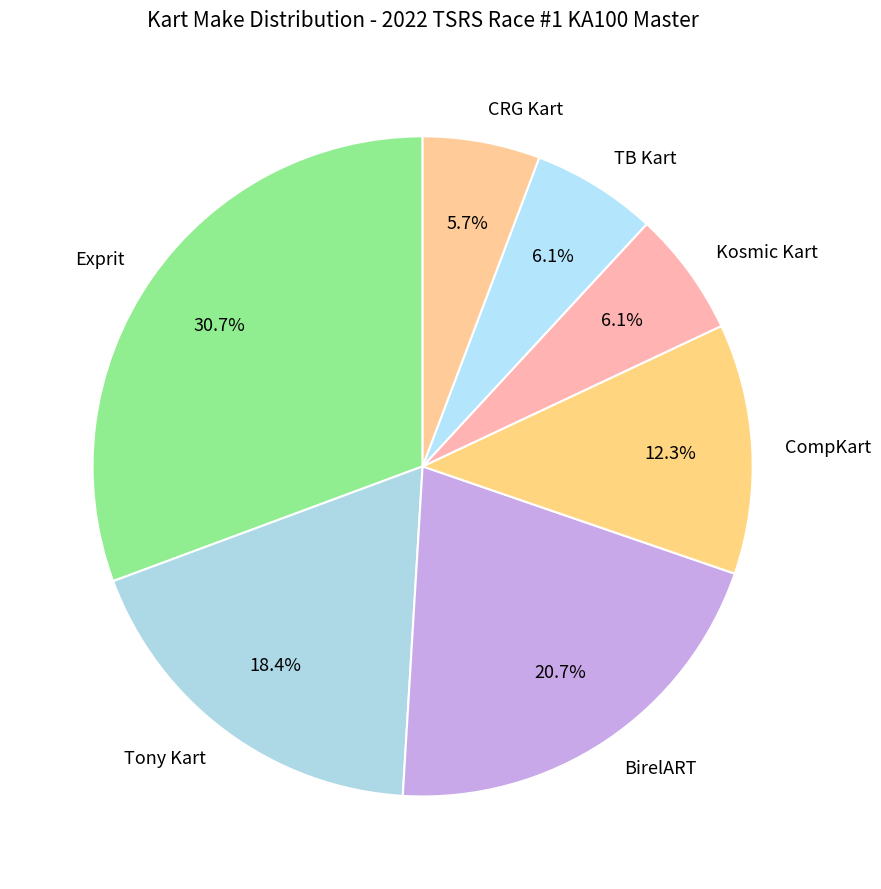

Which slice is the largest?

Exprit